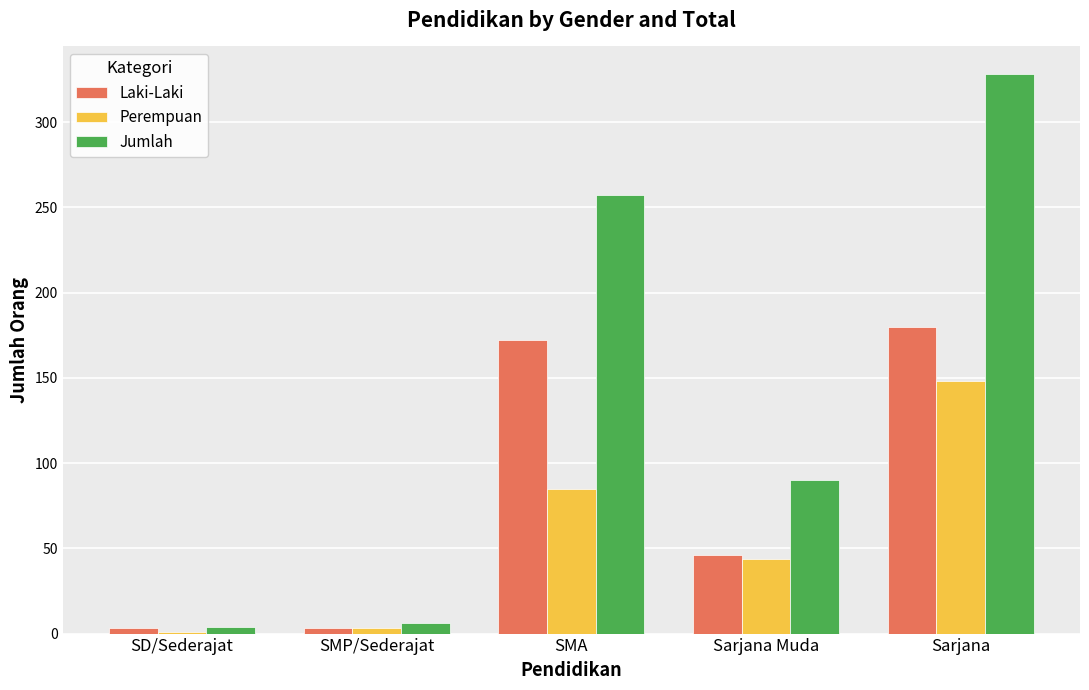

Where is Laki-Laki nearest to the value 91?

Sarjana Muda